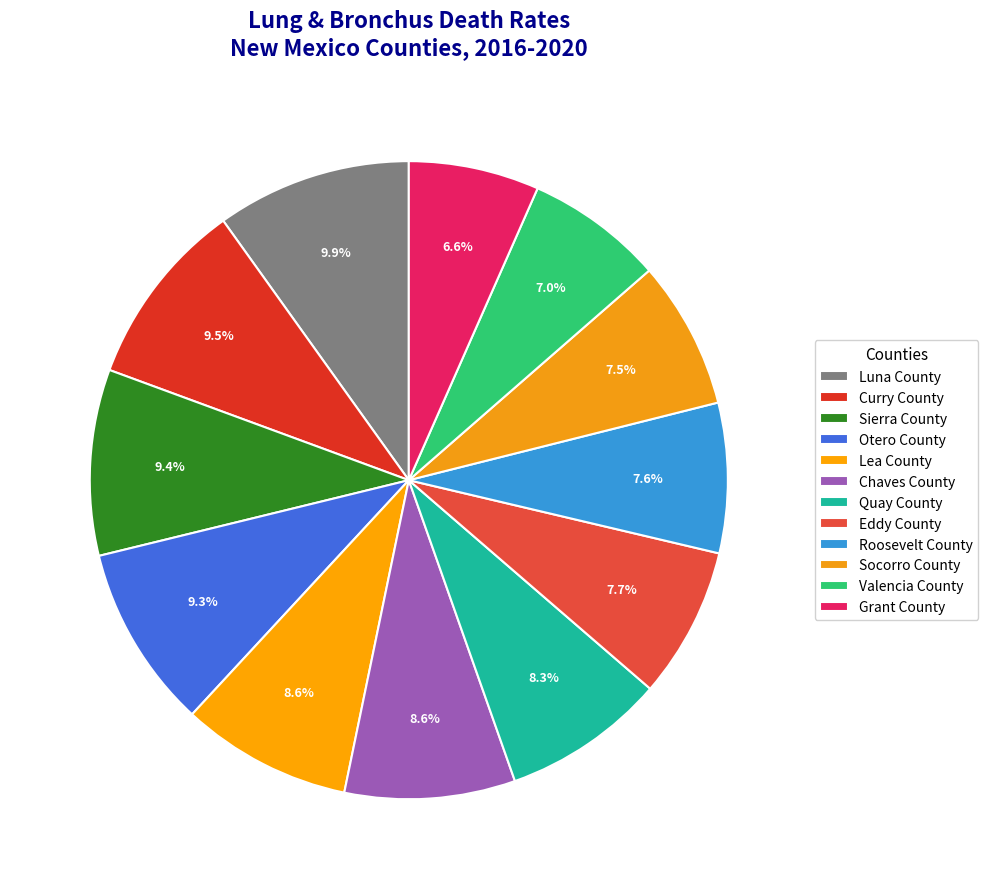

To the nearest percent, what percentage of the pie is Otero County?

9%